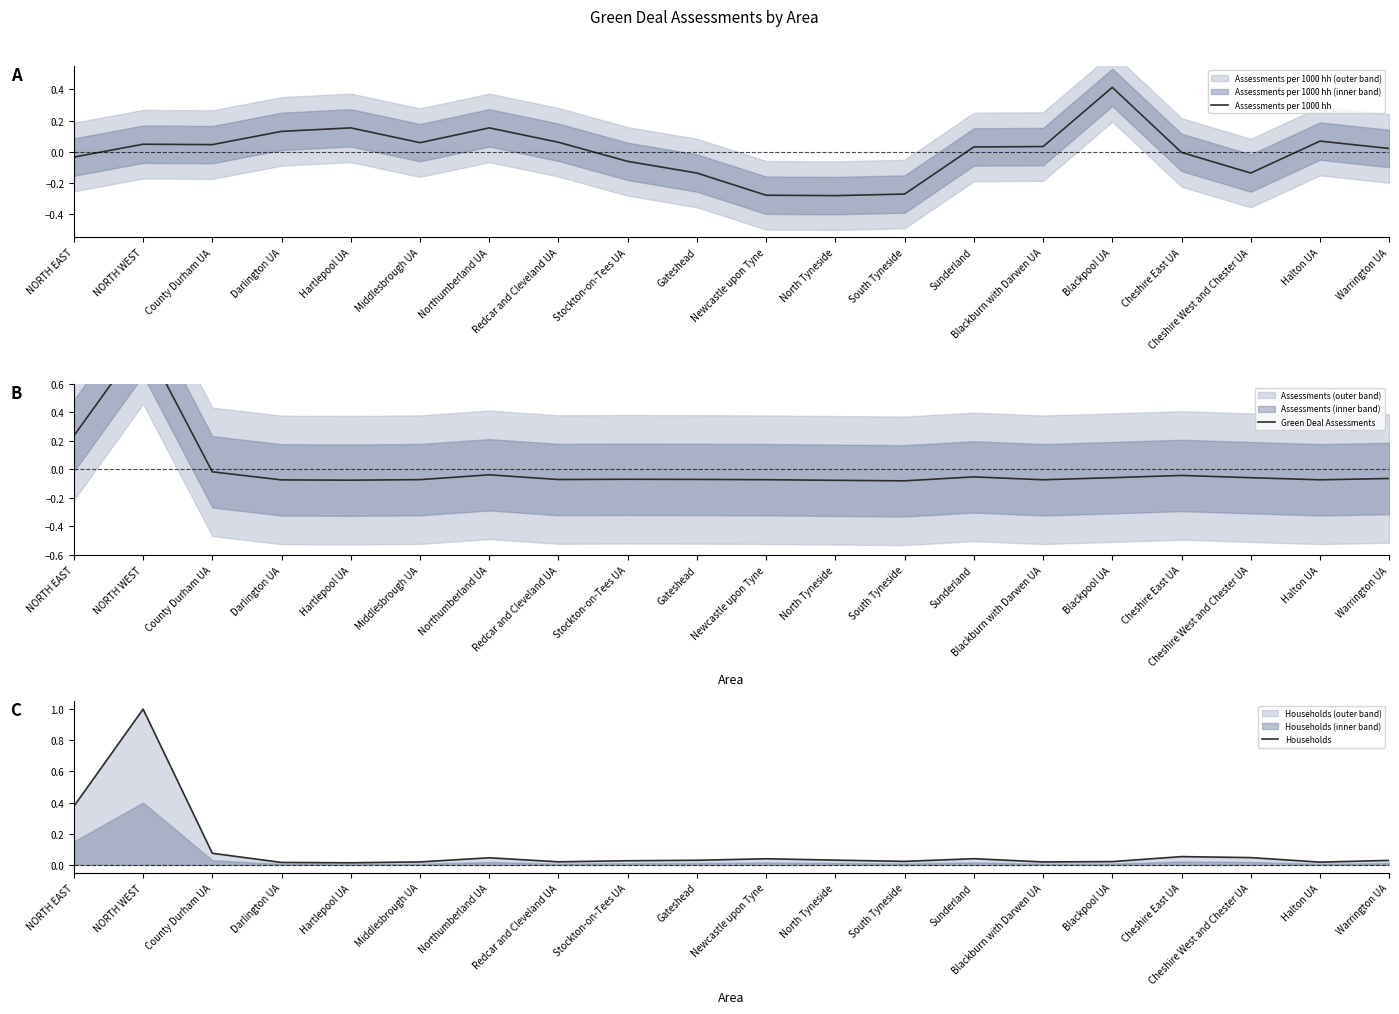

How many lines are shown in the chart?

3